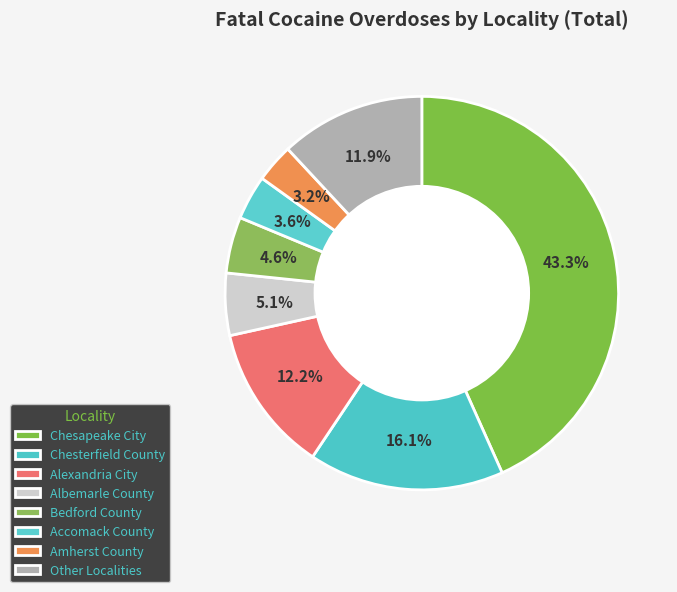

To the nearest percent, what is the combined percentage of Chesterfield County and Albemarle County?

21%